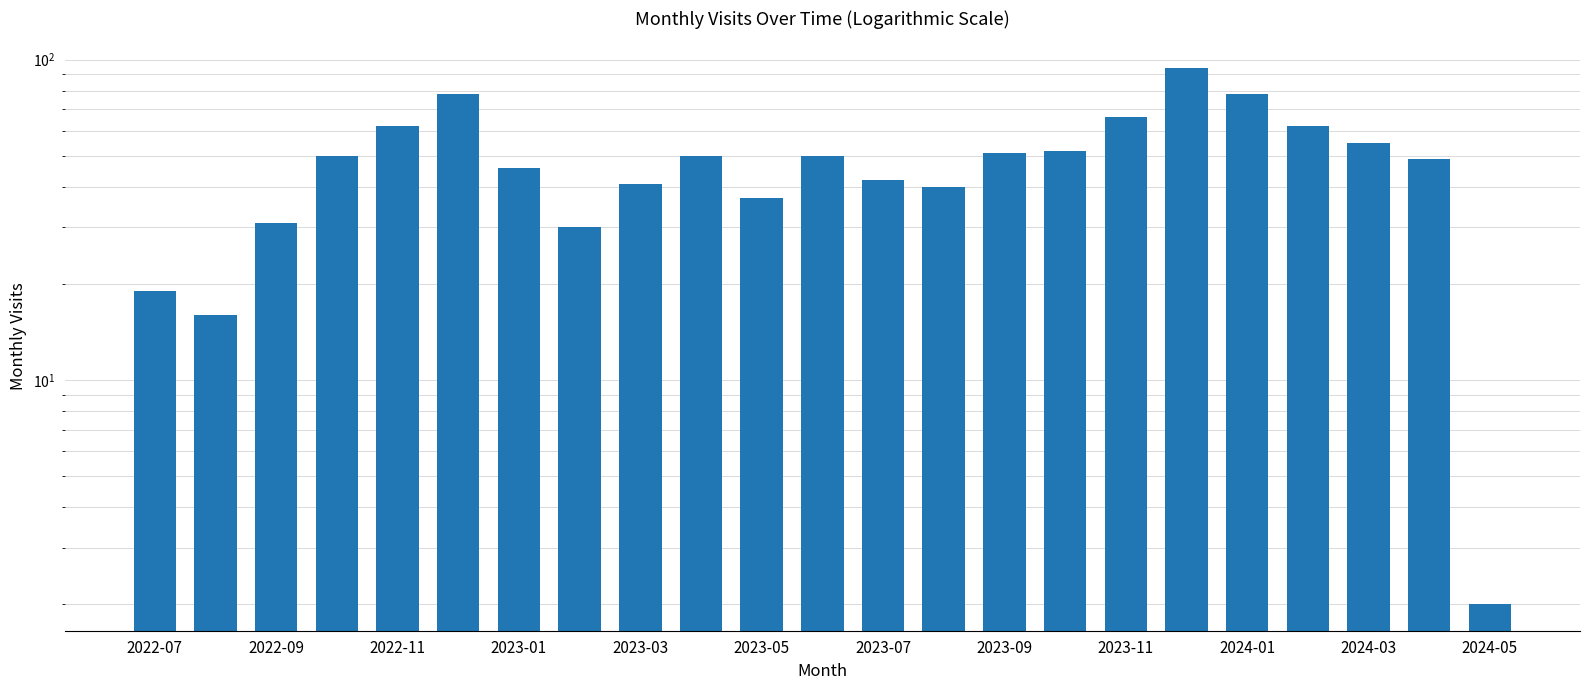

What is the value of the 18th bar from the left?

94